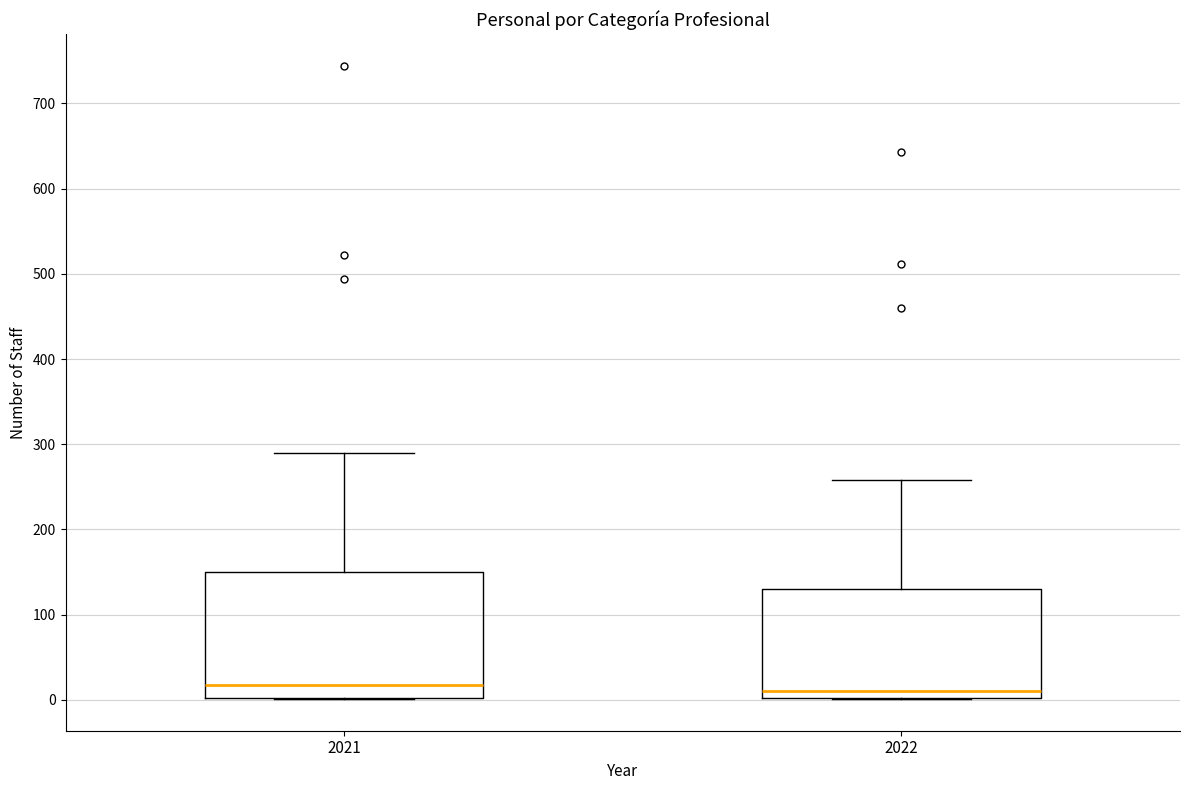

Comparing the boxes themselves (not the whiskers), which one is the tallest?

2021